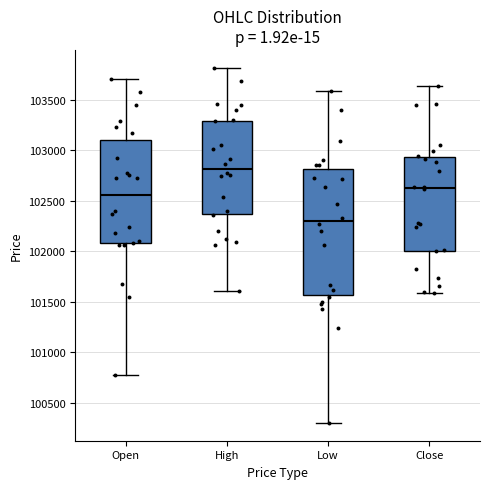

Comparing the boxes themselves (not the whiskers), which one is the tallest?

Low